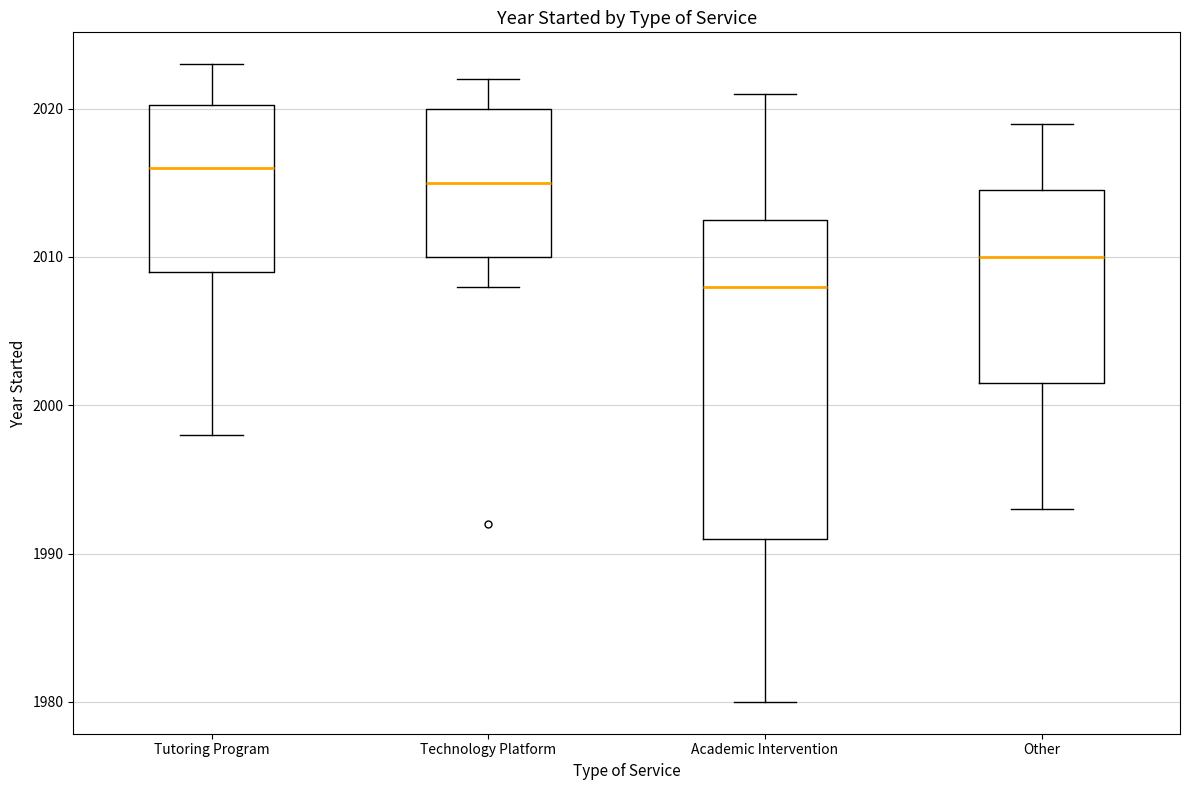

Reading left to right, read every box against the y-axis: the position of its median line, the range the box covers, and the ends of its whiskers. The values are not printed on the chart, so give them approximately, as read against the axis.

Tutoring Program: median 2016, box 2009 to 2020, whiskers 1998 to 2023
Technology Platform: median 2015, box 2010 to 2020, whiskers 2008 to 2022
Academic Intervention: median 2008, box 1991 to 2013, whiskers 1980 to 2021
Other: median 2010, box 2002 to 2015, whiskers 1993 to 2019